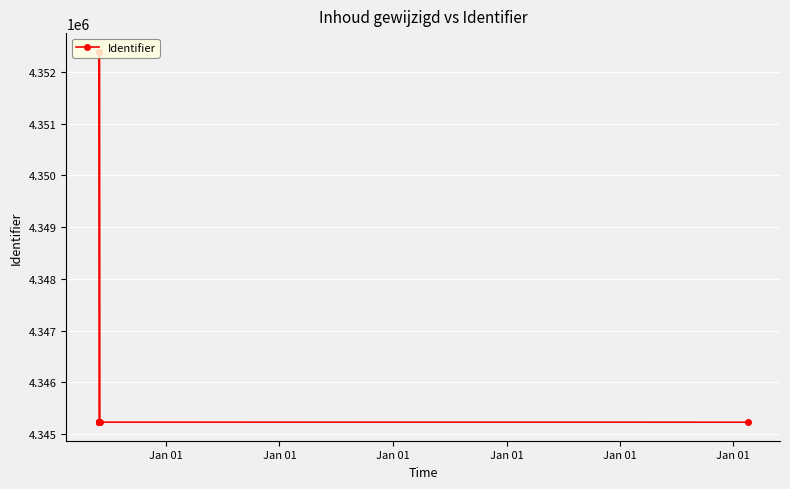

How many data points are less than 4345236?

5